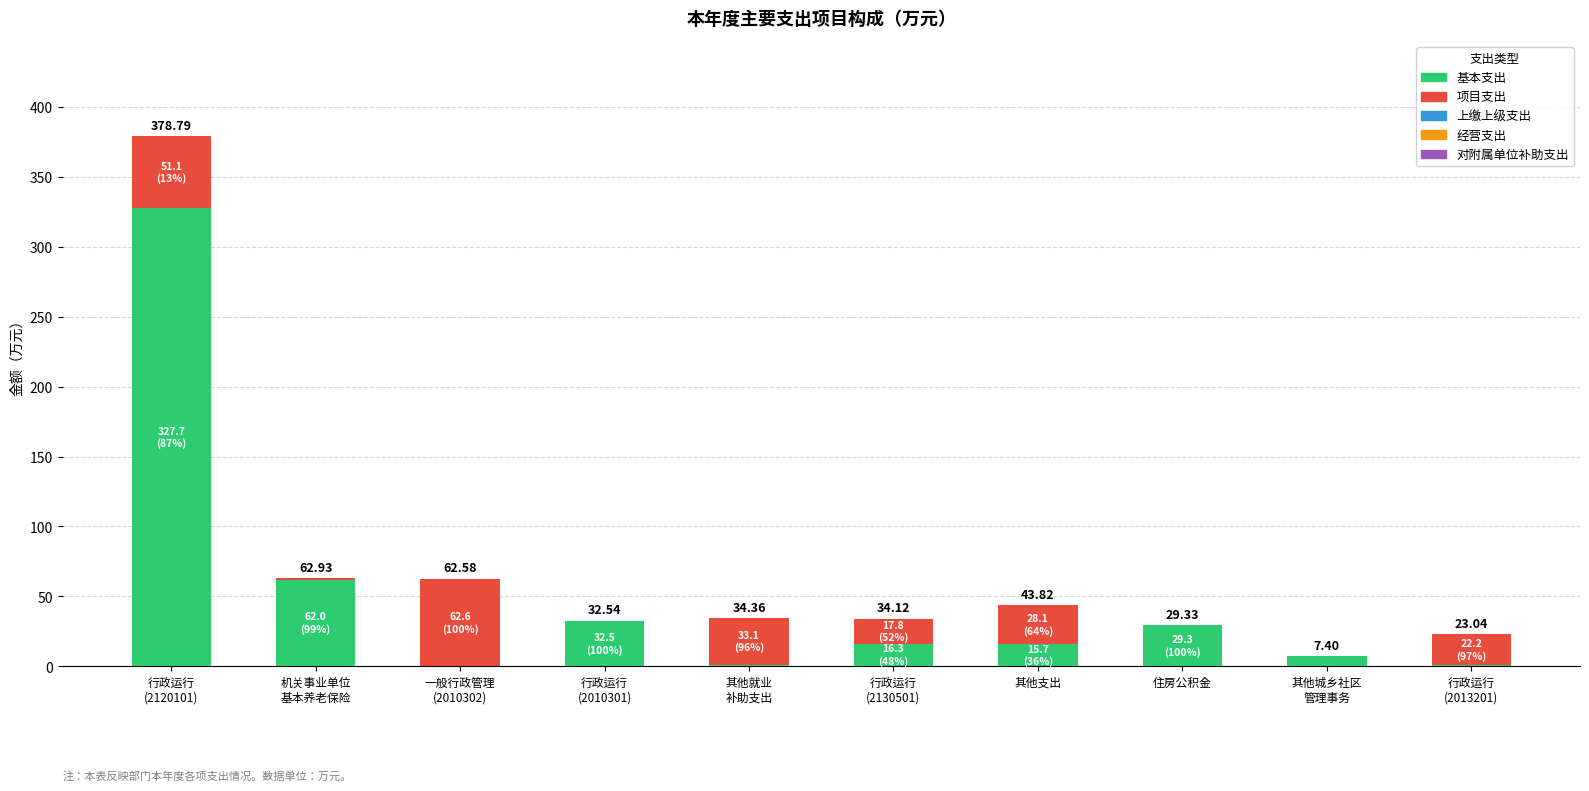

What is the label of the 10th bar from the left?

行政运行
(2013201)